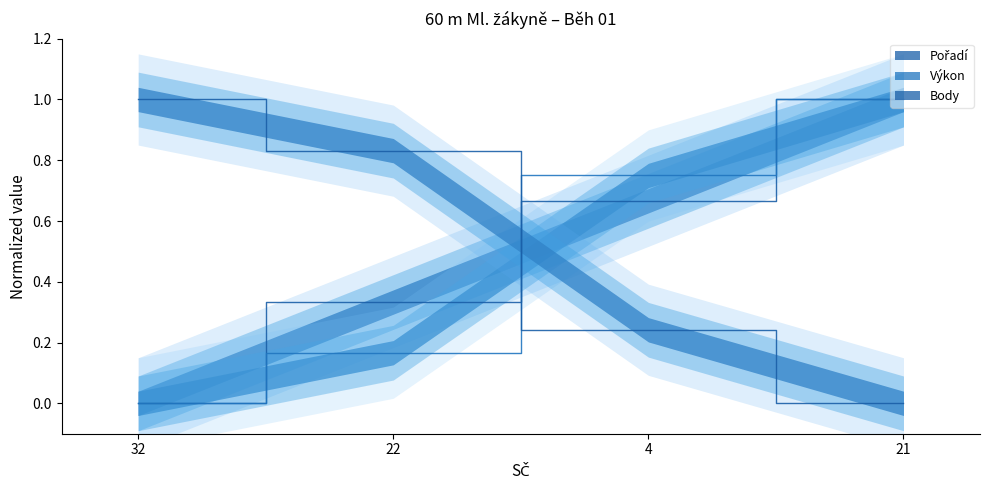

At how many categories does at least one series exceed 0?

4